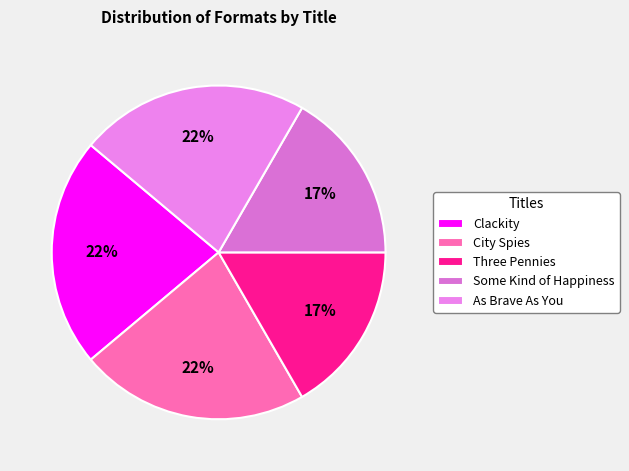

To the nearest percent, what is the combined percentage of Some Kind of Happiness and As Brave As You?

39%